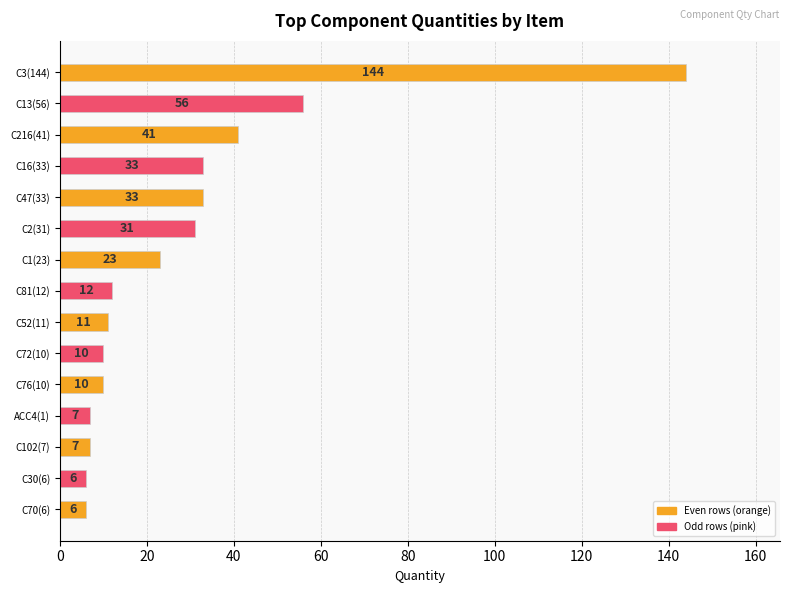

What position from the bottom is C30(6)?

2